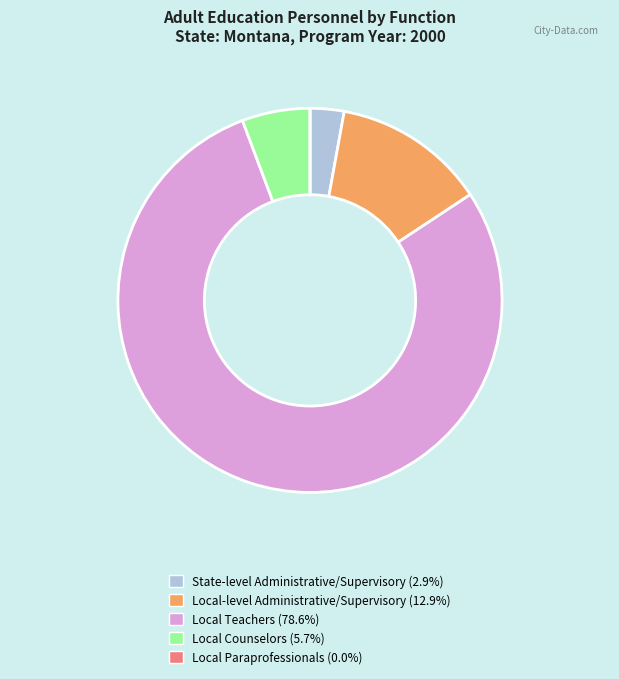

Which has a higher value, Local-level Administrative/Supervisory or State-level Administrative/Supervisory?

Local-level Administrative/Supervisory